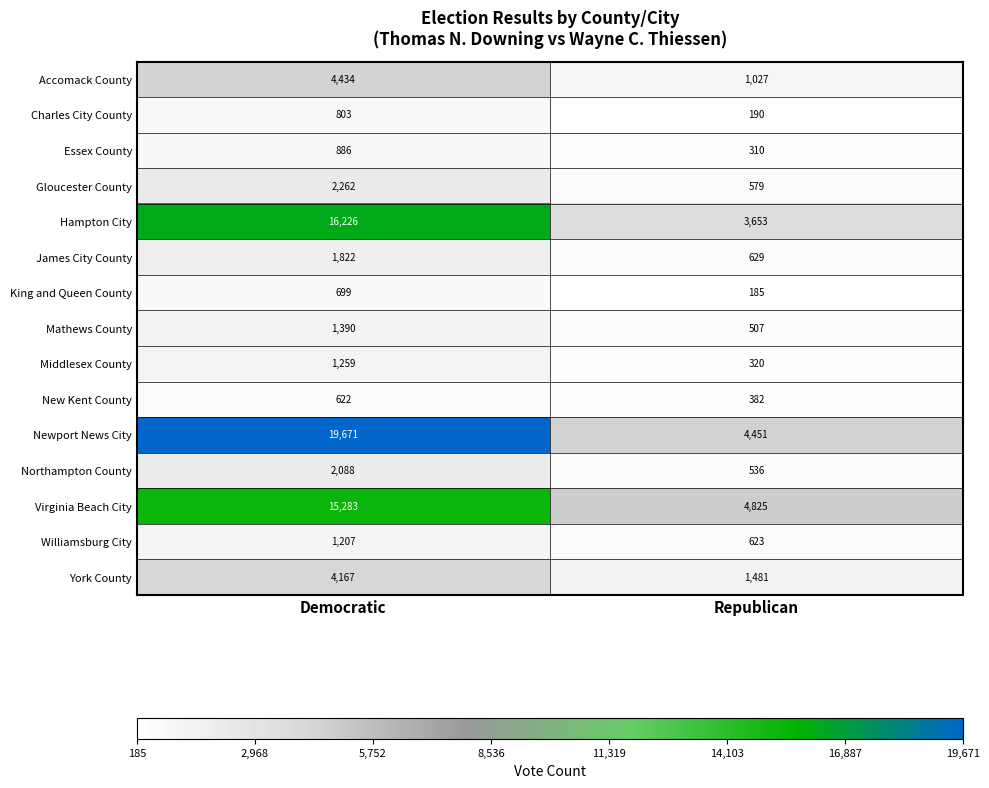

At which category is the sum across all series the highest?

Democratic